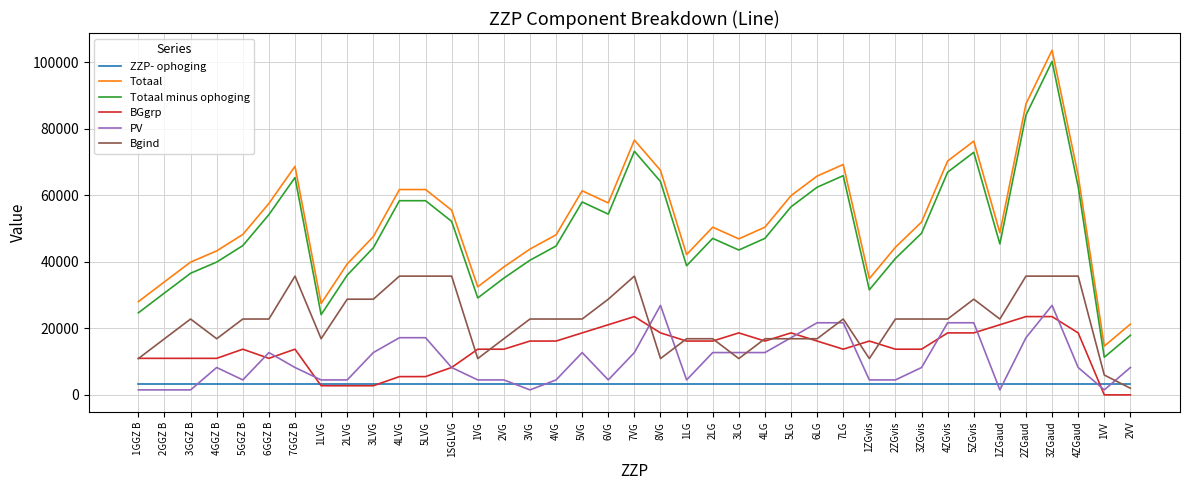

The value of Totaal minus ophoging at 1ZGaud is 45357. True or false?

True